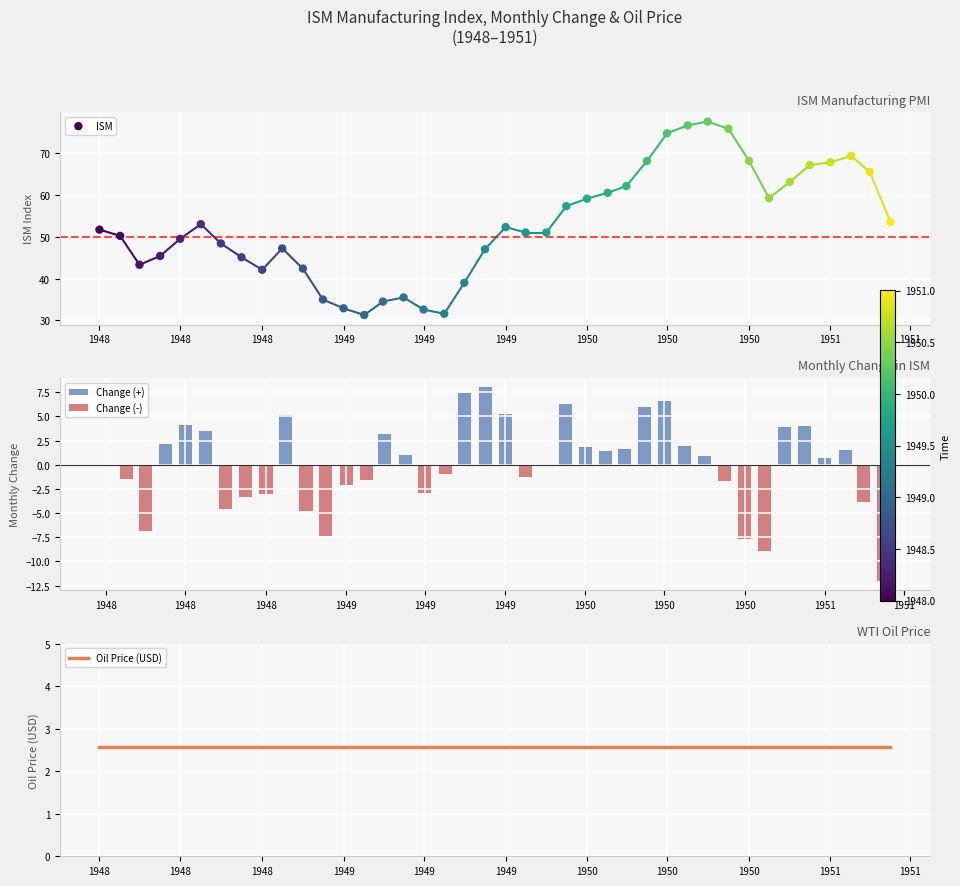

What is the total value across all series at 1949?

50.1